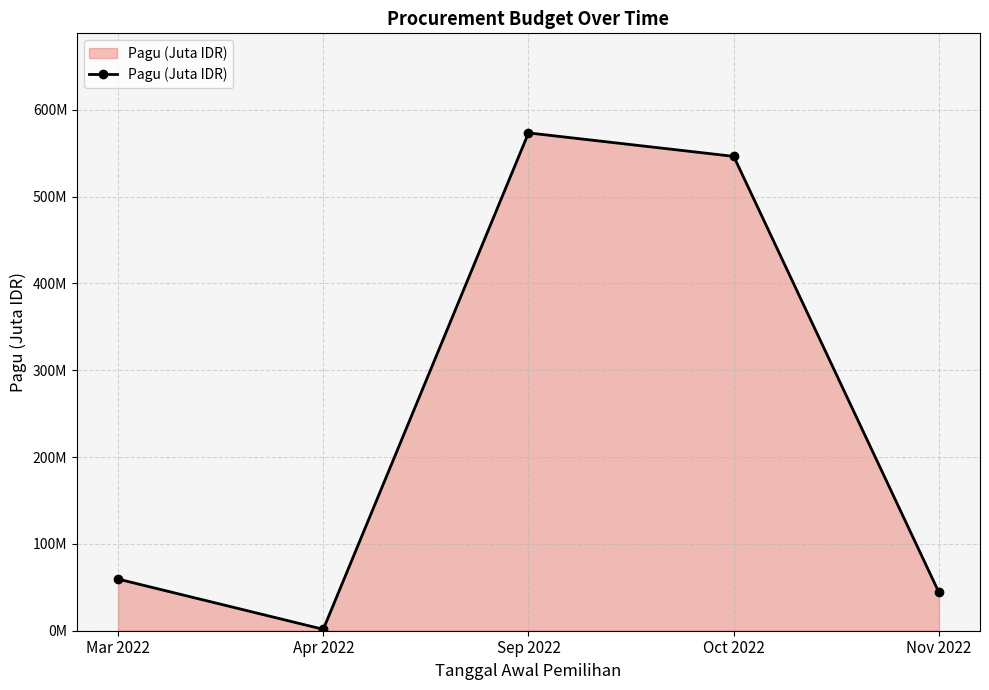

Does the chart have visible grid lines?

Yes